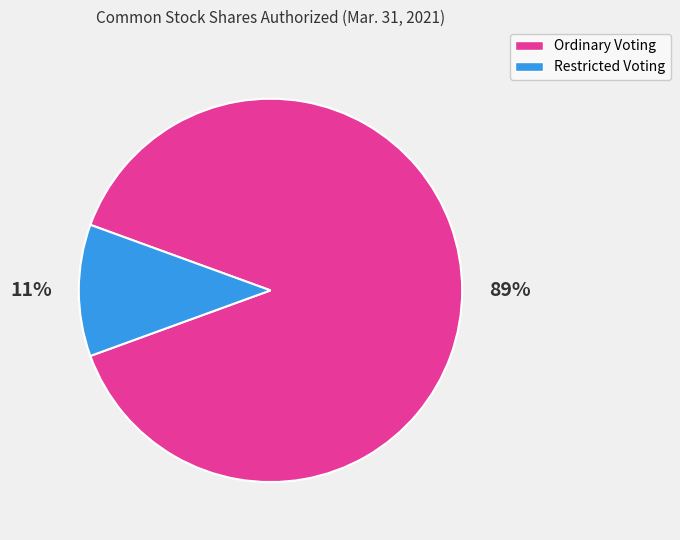

To the nearest percent, what is the difference between the largest and smallest slice percentages?

78%